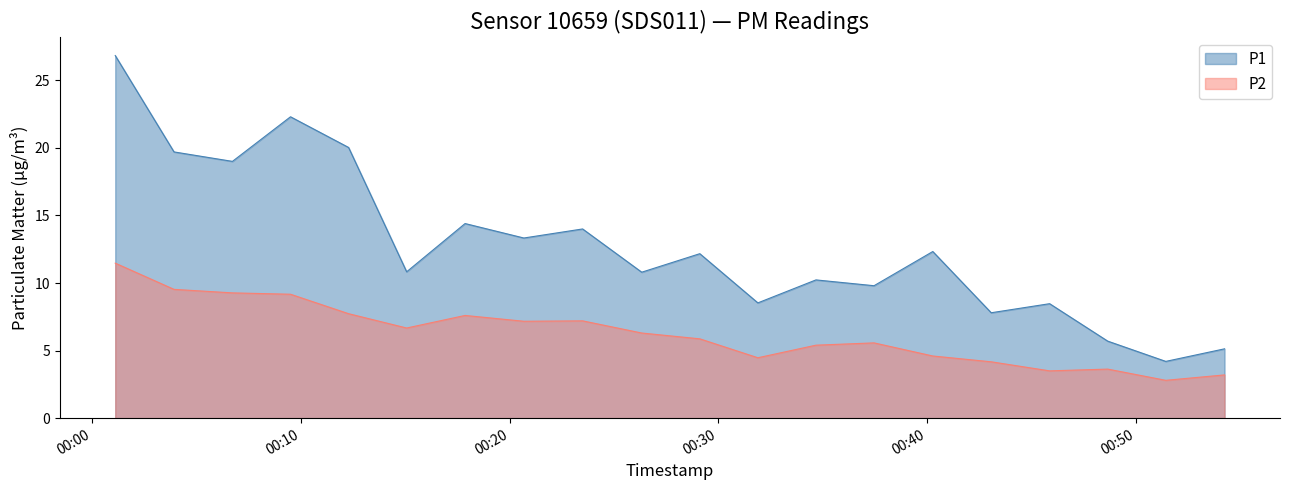

What is the average value of the P2 series?

6.3